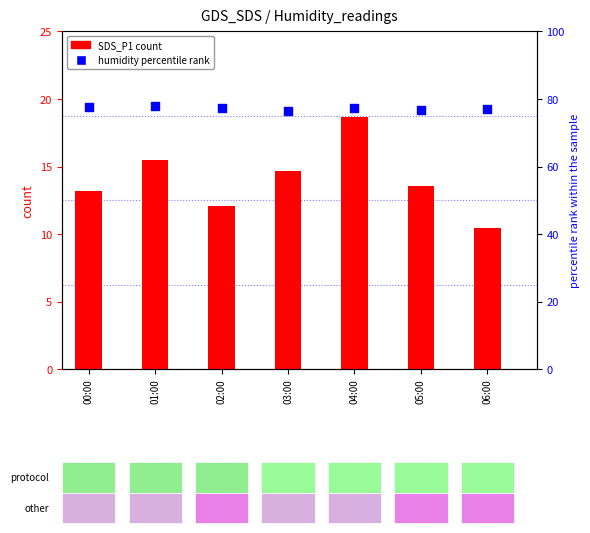

Which series has the largest Y range (max minus min)?

SDS_P1 count